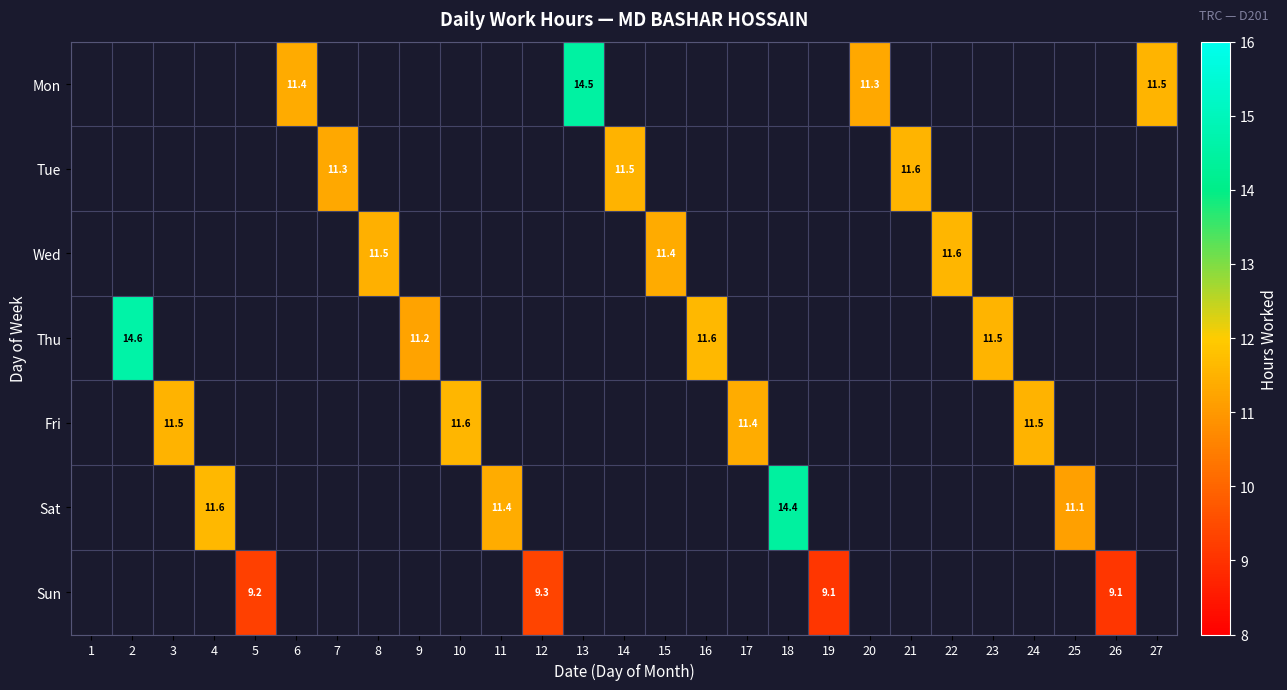

Is the value of Sun at 25 greater than the value of Wed at 1?

No